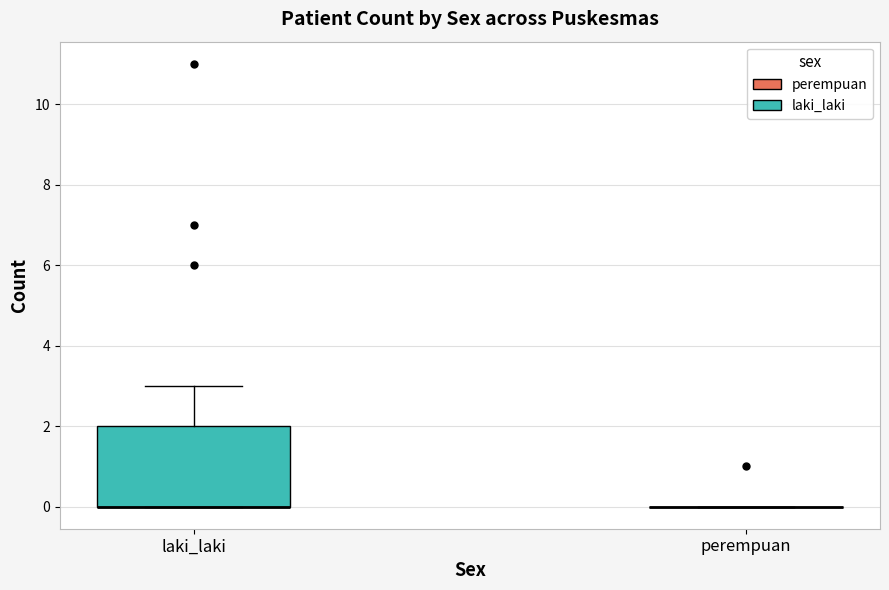

Reading left to right, read every box against the y-axis: the position of its median line, the range the box covers, and the ends of its whiskers. The values are not printed on the chart, so give them approximately, as read against the axis.

laki_laki: median 0 (drawn on the box's lower edge), box 0 to 2, whiskers 0 to 3
perempuan: box collapsed to a line at 0, whiskers 0 to 0